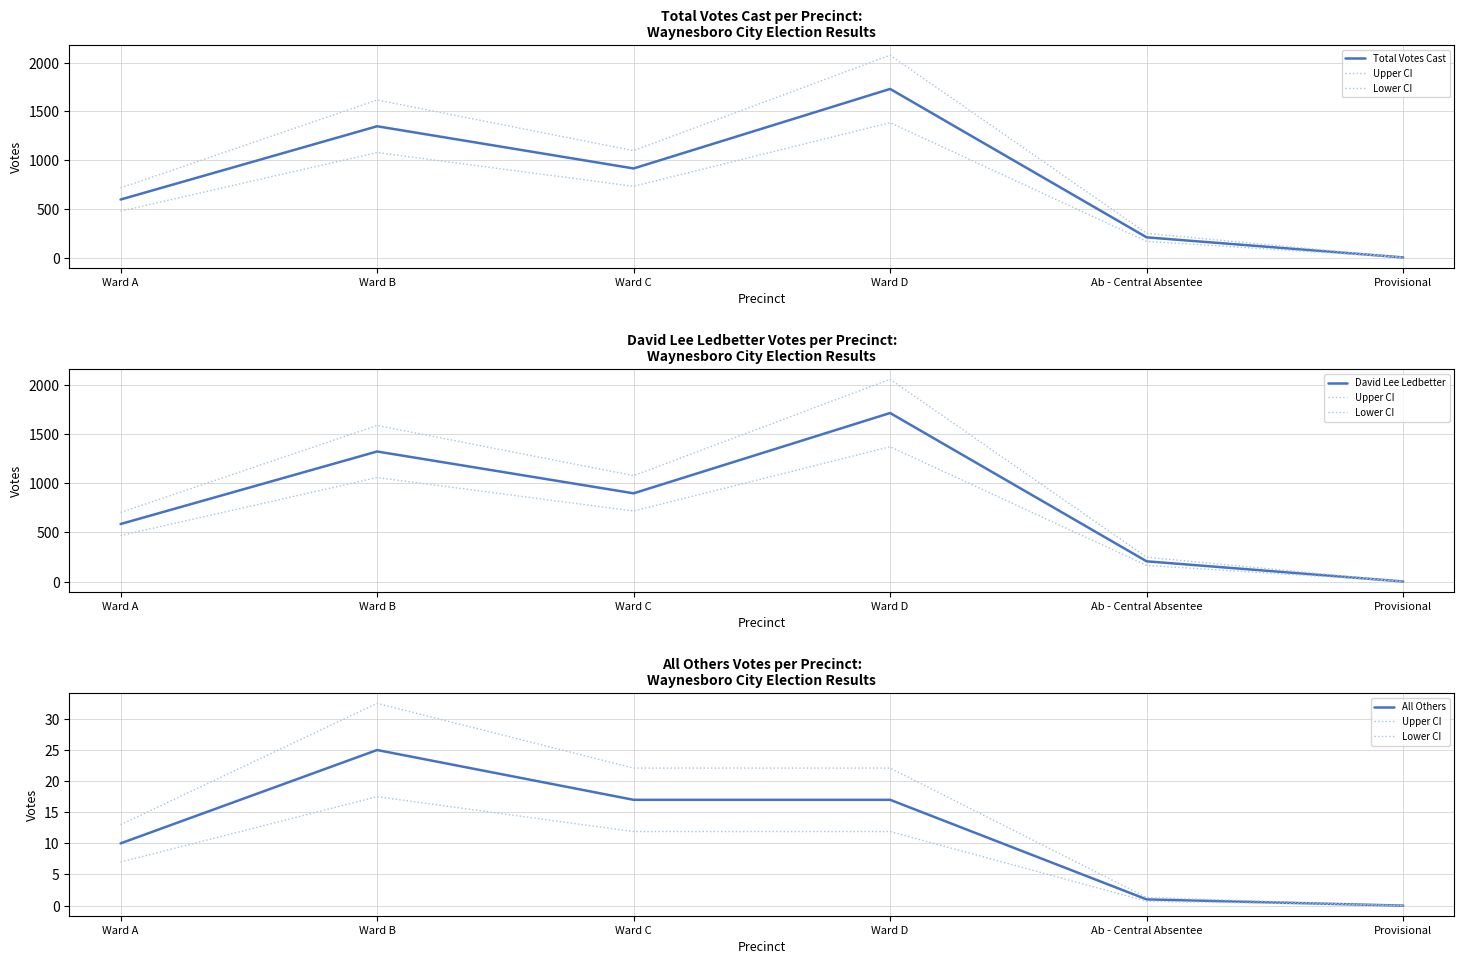

At which category is the sum across all series the highest?

Ward D